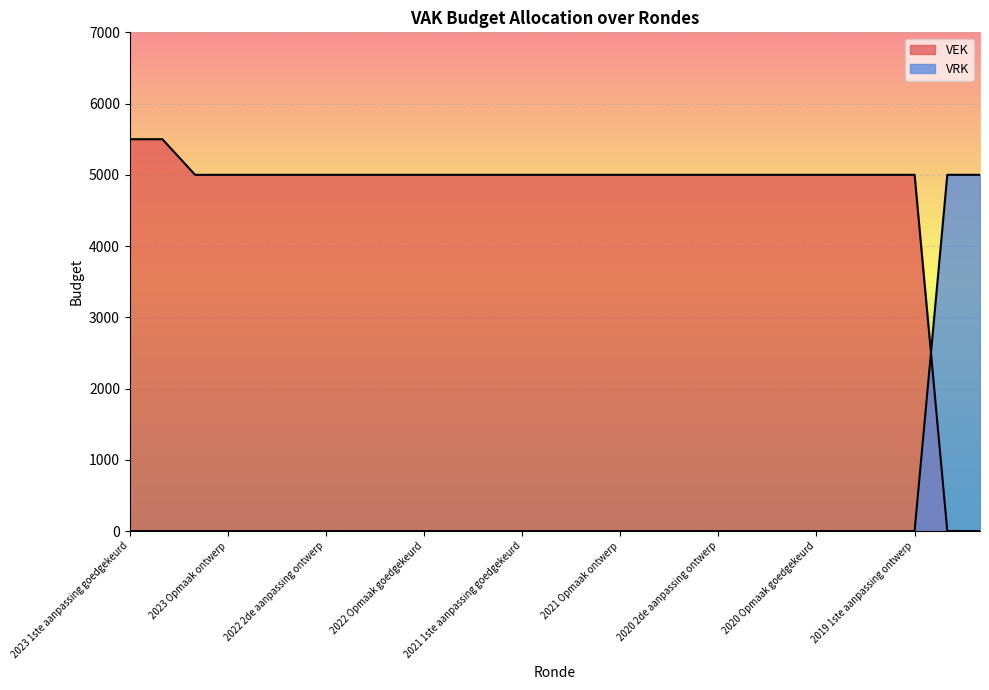

How many distinct data groups are displayed?

2